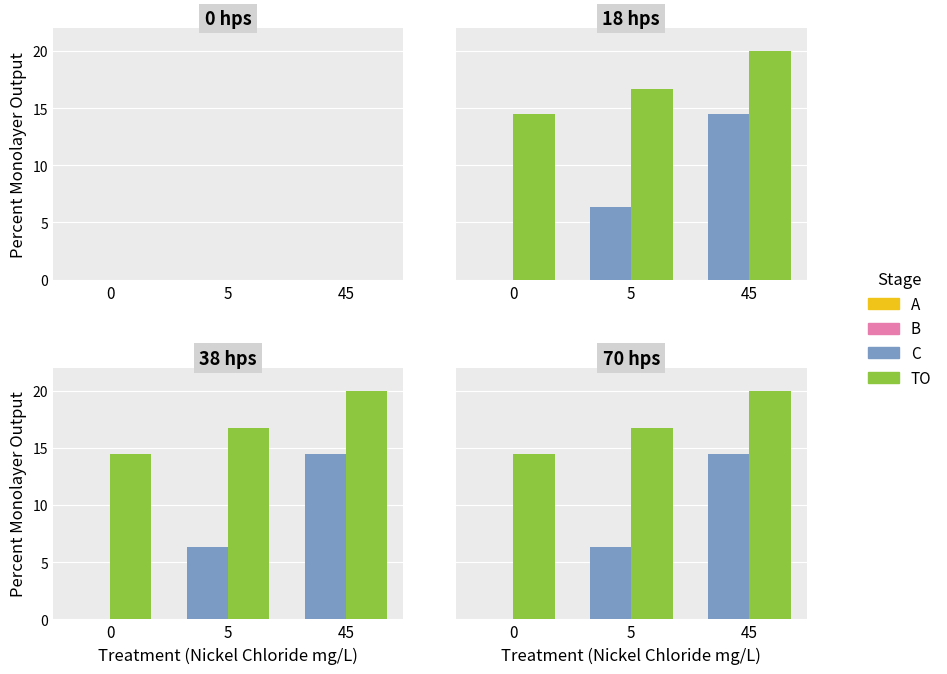

Is the value of TO at 45 greater than the value of C at 45?

Yes